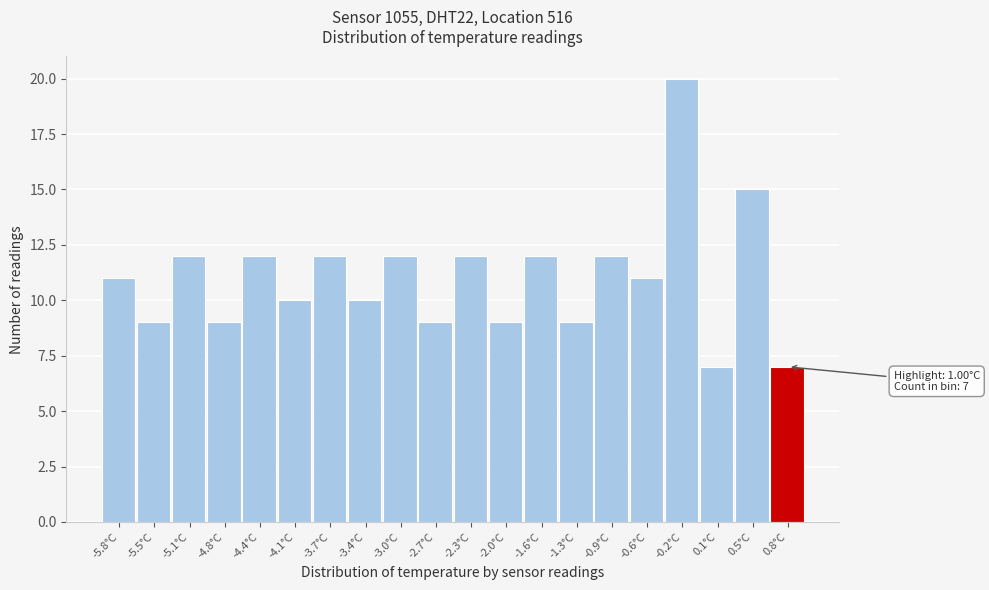

Which range on the x-axis has the tallest bar?

-0.40 to -0.05